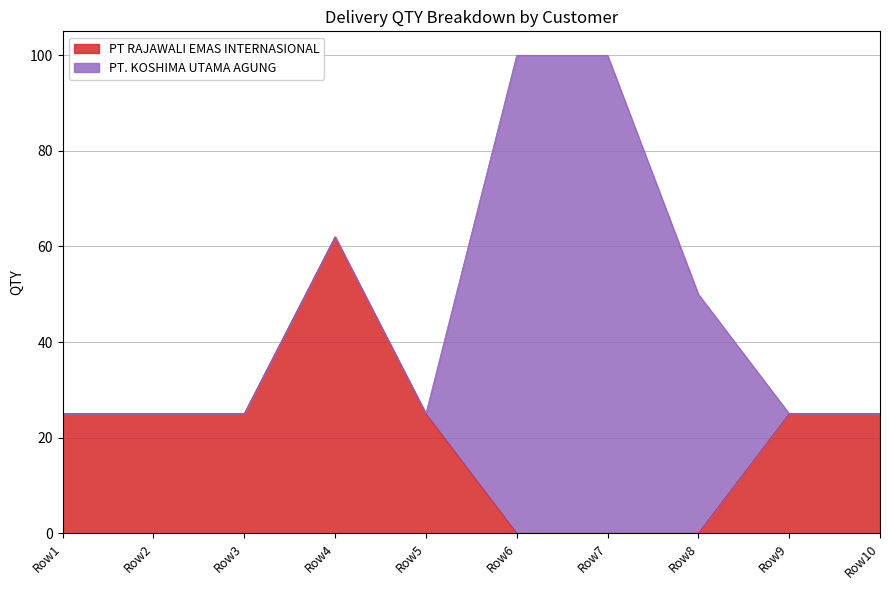

What is the highest value of the PT RAJAWALI EMAS INTERNASIONAL series?

62